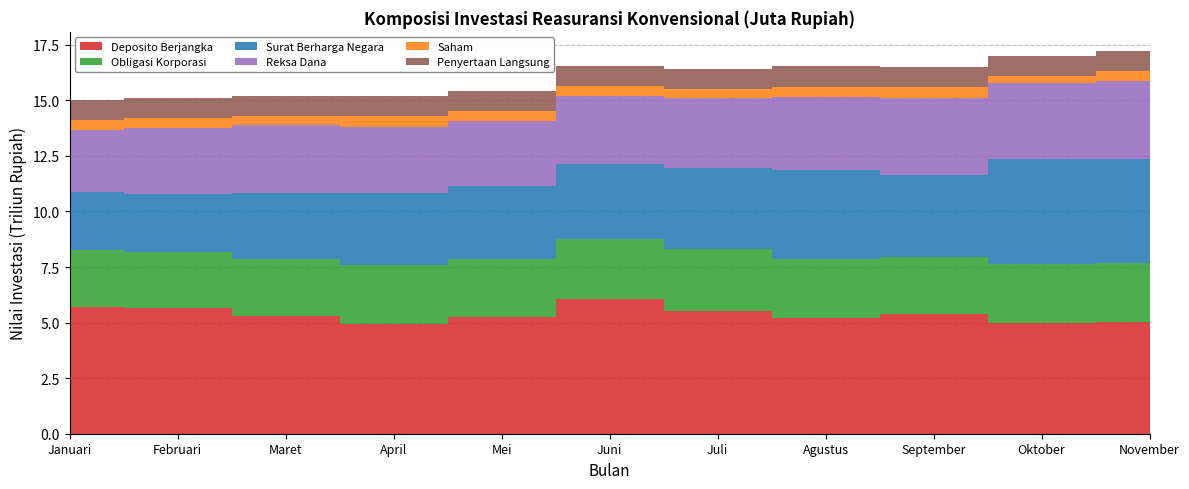

Reading left to right, list all the values displayed in this chart.

Deposito Berjangka: Januari=5718164.1	Februari=5659613.8	Maret=5315590.8	April=4925633.0	Mei=5232587.2	Juni=6070196.3	Juli=5535294.3	Agustus=5195300.7	September=5373059.7	Oktober=4978254.8	November=5049117.2
Obligasi Korporasi: Januari=2563941.6	Februari=2528321.9	Maret=2564500.8	April=2679094.1	Mei=2624618.5	Juni=2681694.2	Juli=2759706.1	Agustus=2655603.7	September=2569052.0	Oktober=2653518.6	November=2614929.0
Surat Berharga Negara: Januari=2594637.6	Februari=2597852.3	Maret=2946261.6	April=3233400.9	Mei=3287721.6	Juni=3373008.0	Juli=3660101.4	Agustus=4000384.0	September=3691902.4	Oktober=4735016.0	November=4712167.0
Reksa Dana: Januari=2783783.7	Februari=2955002.0	Maret=3048422.1	April=2968225.6	Mei=2919091.1	Juni=3084413.4	Juli=3147138.8	Agustus=3313605.4	September=3469918.6	Oktober=3393573.0	November=3493047.3
Saham: Januari=441224.0	Februari=457891.6	Maret=437850.0	April=470141.6	Mei=465763.8	Juni=440011.5	Juli=415369.0	Agustus=457559.1	September=484667.3	Oktober=335642.6	November=444434.6
Penyertaan Langsung: Januari=894607.6	Februari=899703.7	Maret=896955.0	April=902036.6	Mei=902725.8	Juni=895196.3	Juli=902160.5	Agustus=902400.9	September=902374.5	Oktober=902693.1	November=907181.1